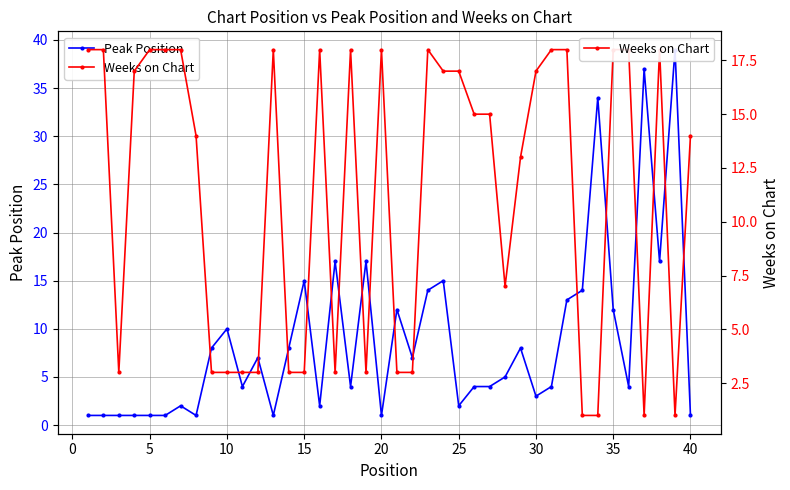

What is the maximum value for Peak Position?

39